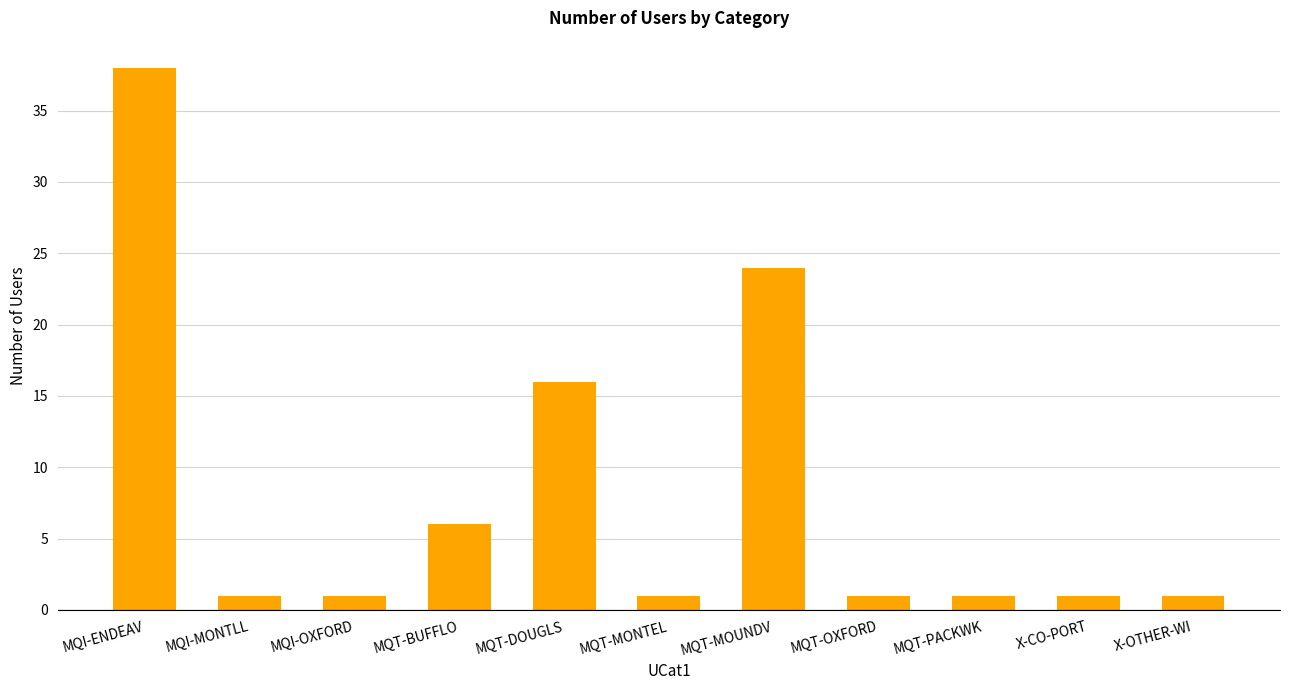

Reading left to right, what are all the values shown in this chart?

38	1	1	6	16	1	24	1	1	1	1